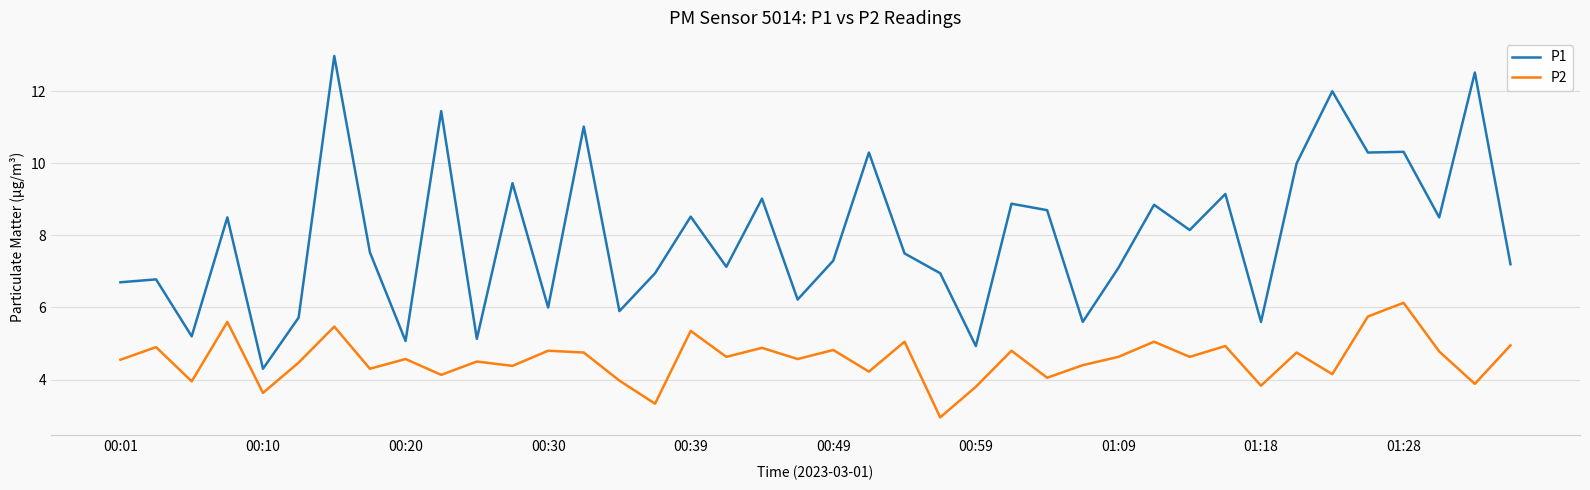

Does the chart display data point markers on the line(s)?

No